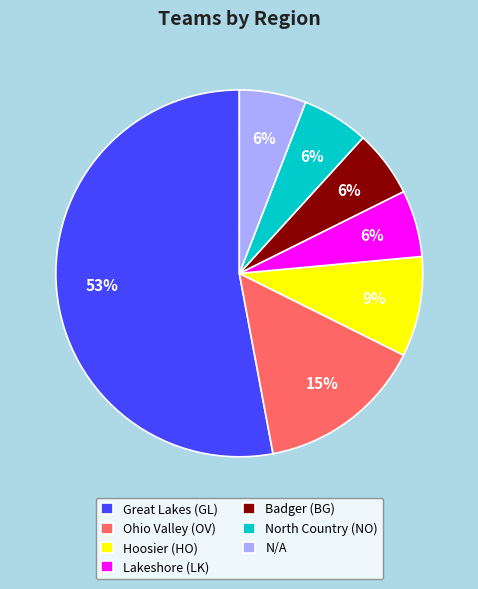

Which category has the biggest portion of the pie?

Great Lakes (GL)